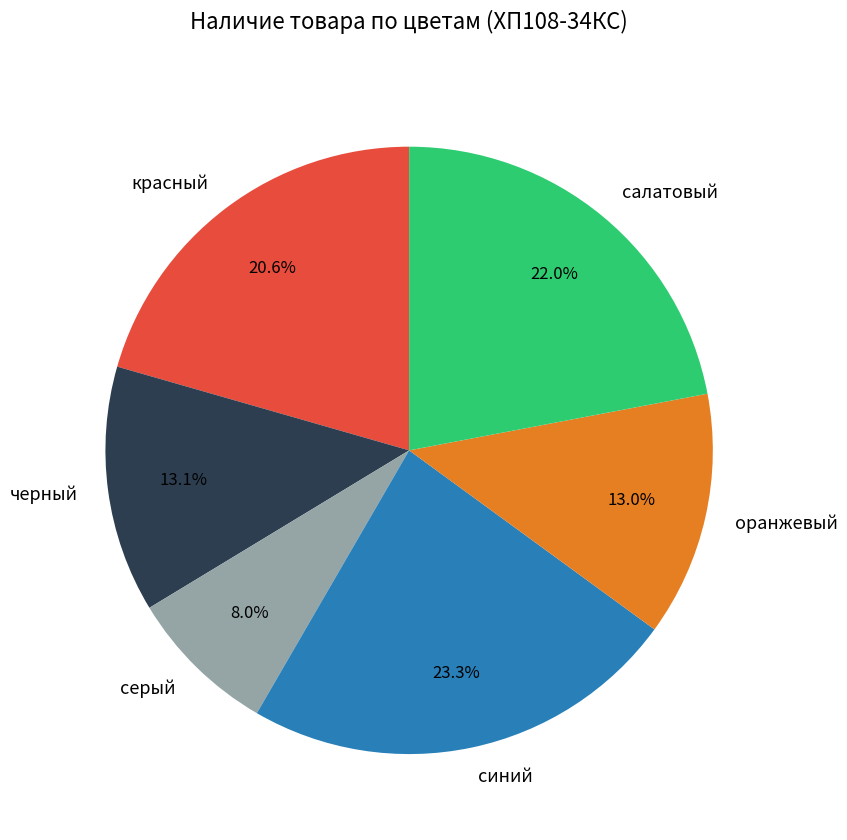

How much of the chart is everything except красный?

79.4%